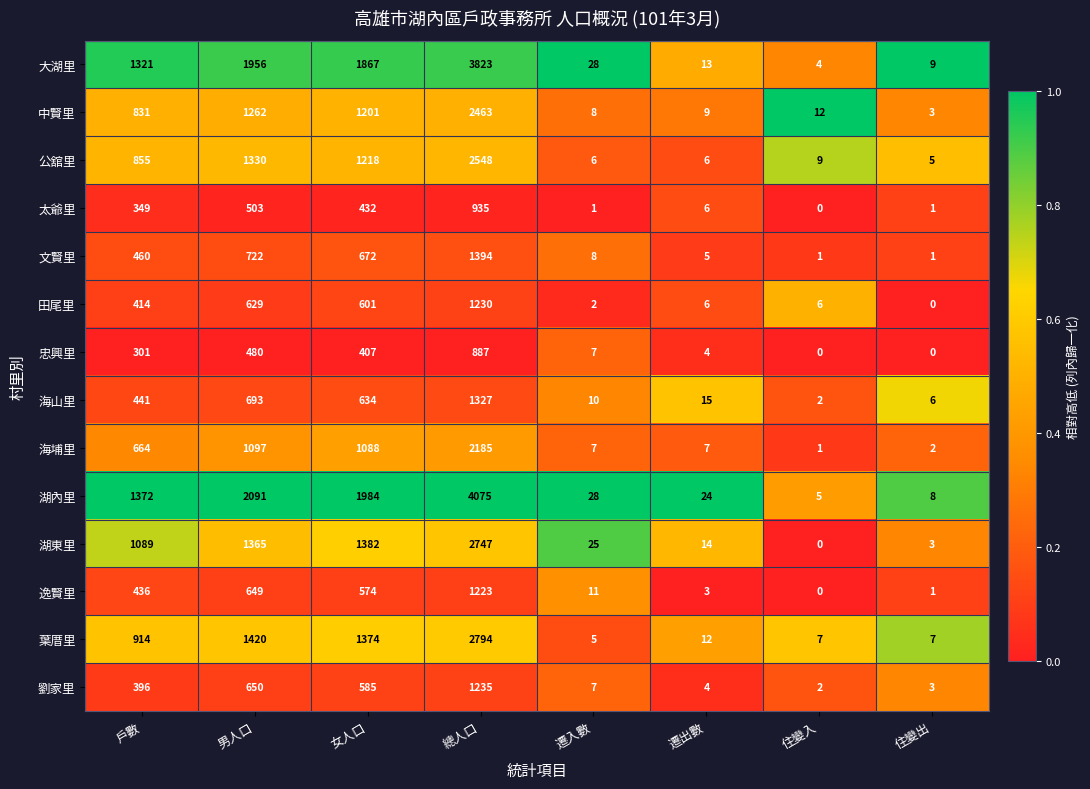

What is the maximum value shown in the chart?

4075